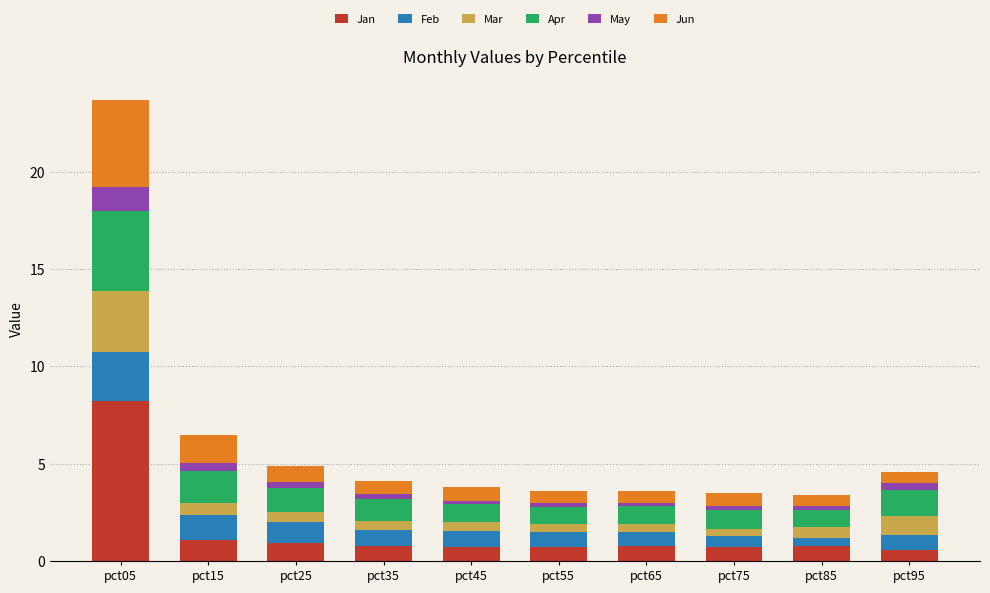

What are all the series names shown in the legend?

Jan, Feb, Mar, Apr, May, Jun